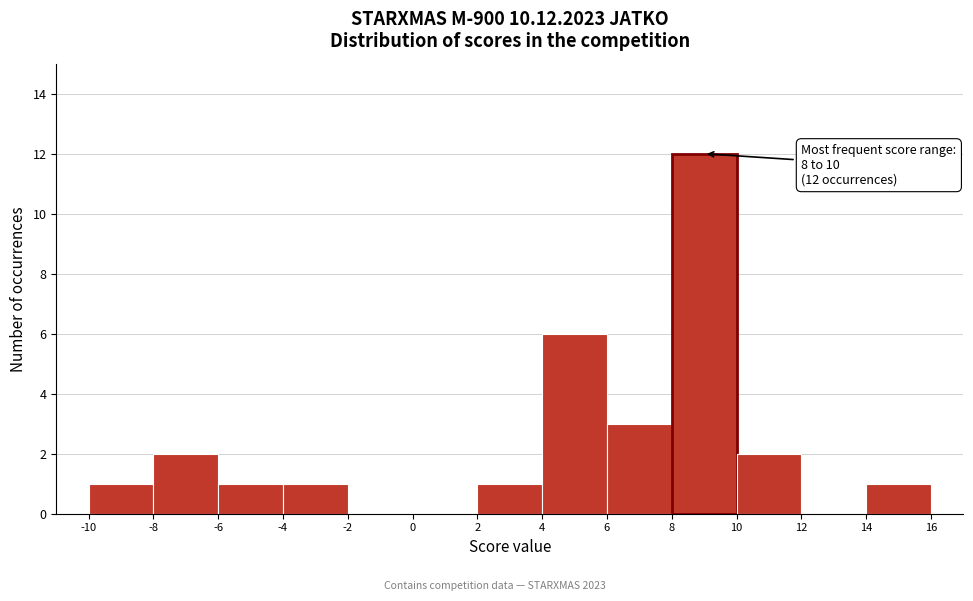

Over which range of the x-axis is the bar tallest?

8 to 10